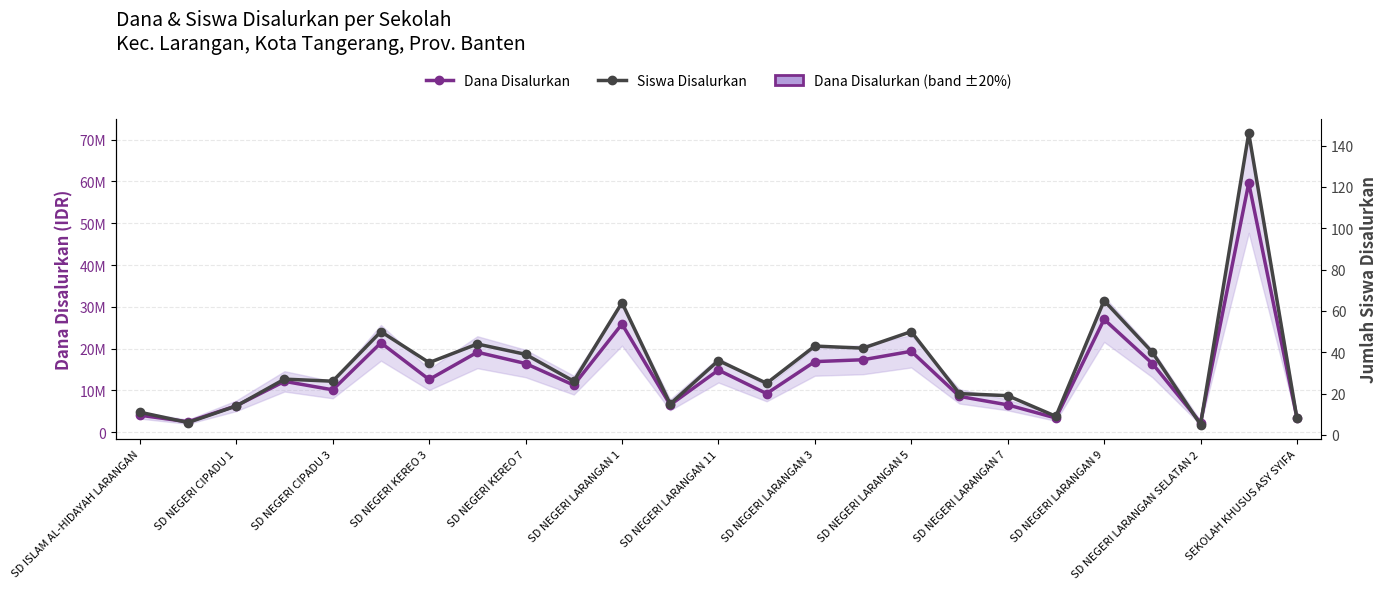

Which series has the largest range (max minus min)?

Dana Disalurkan